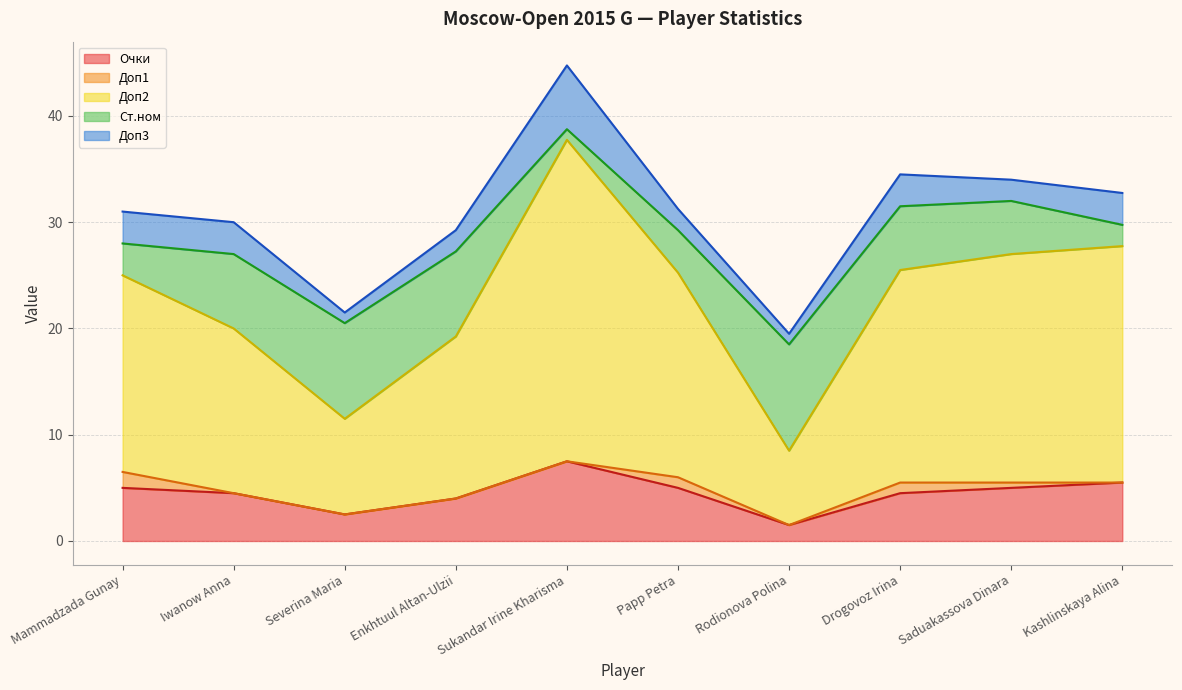

What are all the series names shown in the legend?

Очки, Доп1, Доп2, Ст.ном, Доп3